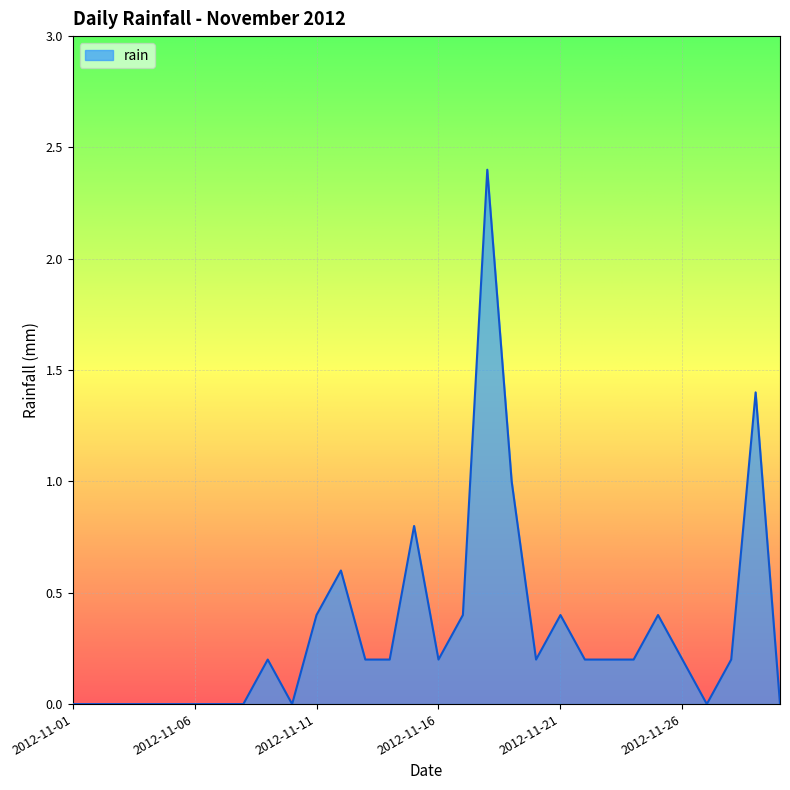

What is the maximum value shown in the chart?

2.4